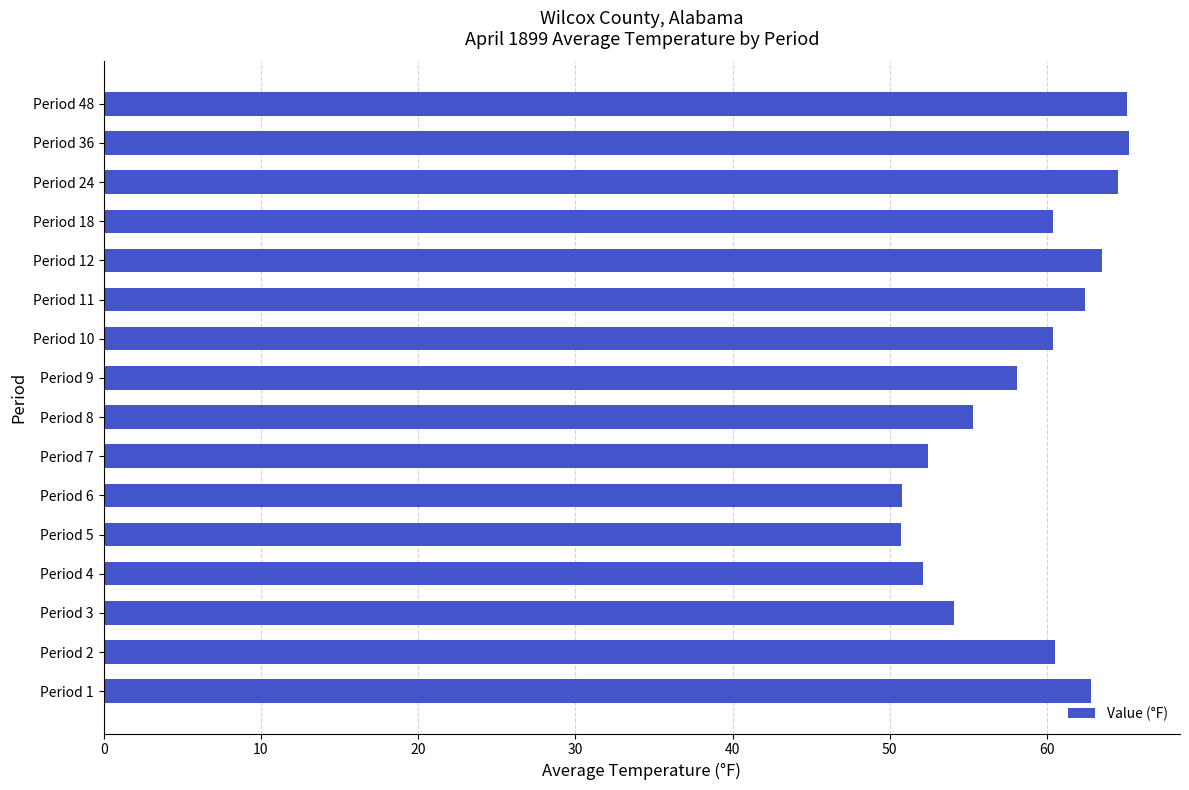

The value at Period 2 is 103.0. True or false?

False